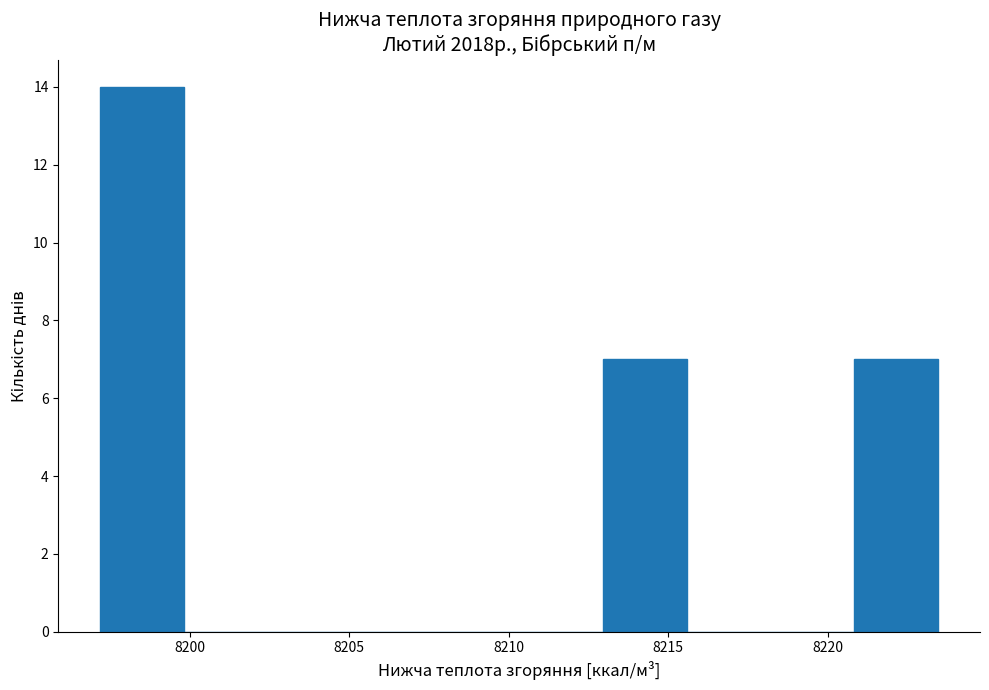

Reading left to right, list every bar in this chart as the range it spans on the x-axis followed by its height. Neither the bar edges nor the heights are printed on the chart, so give them approximately, as read against the axes.

8197.0 to 8200.0: 14
8200.0 to 8202.5: 0
8202.5 to 8205.0: 0
8205.0 to 8207.5: 0
8207.5 to 8210.5: 0
8210.5 to 8213.0: 0
8213.0 to 8215.5: 7
8215.5 to 8218.0: 0
8218.0 to 8221.0: 0
8221.0 to 8223.5: 7